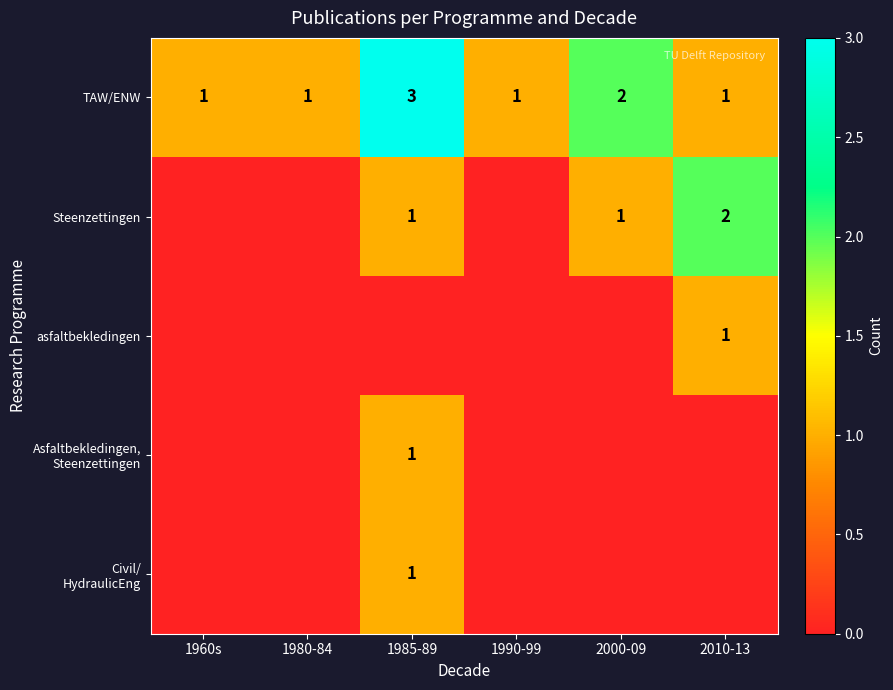

What value does the TAW/ENW series have at 1985-89?

3